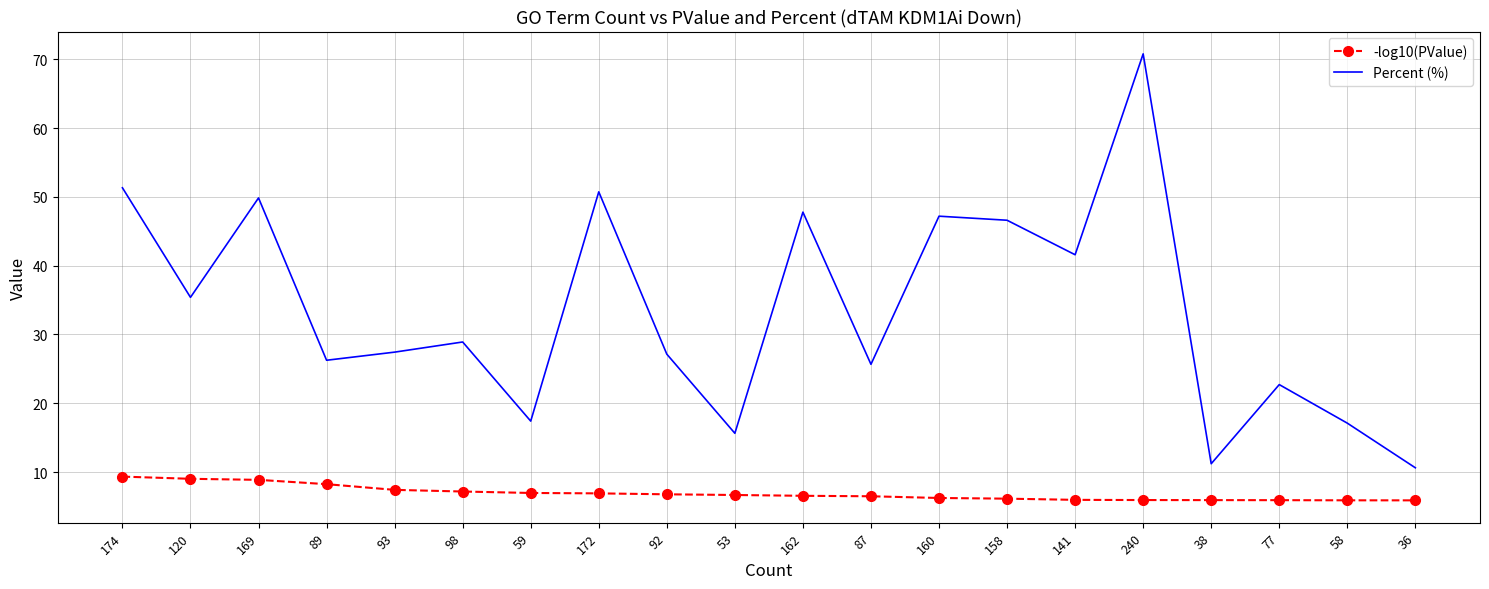

At which category does Percent (%) reach its first local peak?

169